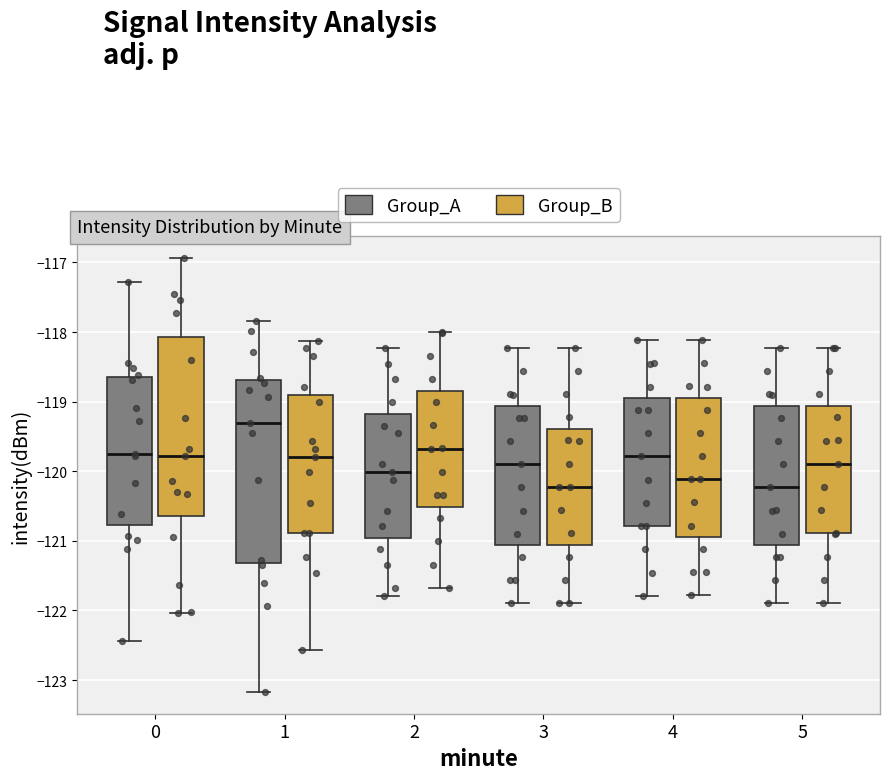

Reading left to right, read every box against the y-axis: the position of its median line, the range the box covers, and the ends of its whiskers. The values are not printed on the chart, so give them approximately, as read against the axis.

0 (Group_A): median -119.8, box -120.8 to -118.7, whiskers -122.4 to -117.3
0 (Group_B): median -119.8, box -120.6 to -118.1, whiskers -122.0 to -116.9
1 (Group_A): median -119.3, box -121.3 to -118.7, whiskers -123.2 to -117.8
1 (Group_B): median -119.8, box -120.9 to -118.9, whiskers -122.6 to -118.1
2 (Group_A): median -120.0, box -121.0 to -119.2, whiskers -121.8 to -118.2
2 (Group_B): median -119.7, box -120.5 to -118.8, whiskers -121.7 to -118.0
3 (Group_A): median -119.9, box -121.1 to -119.1, whiskers -121.9 to -118.2
3 (Group_B): median -120.2, box -121.1 to -119.4, whiskers -121.9 to -118.2
4 (Group_A): median -119.8, box -120.8 to -119.0, whiskers -121.8 to -118.1
4 (Group_B): median -120.1, box -120.9 to -118.9, whiskers -121.8 to -118.1
5 (Group_A): median -120.2, box -121.1 to -119.1, whiskers -121.9 to -118.2
5 (Group_B): median -119.9, box -120.9 to -119.1, whiskers -121.9 to -118.2